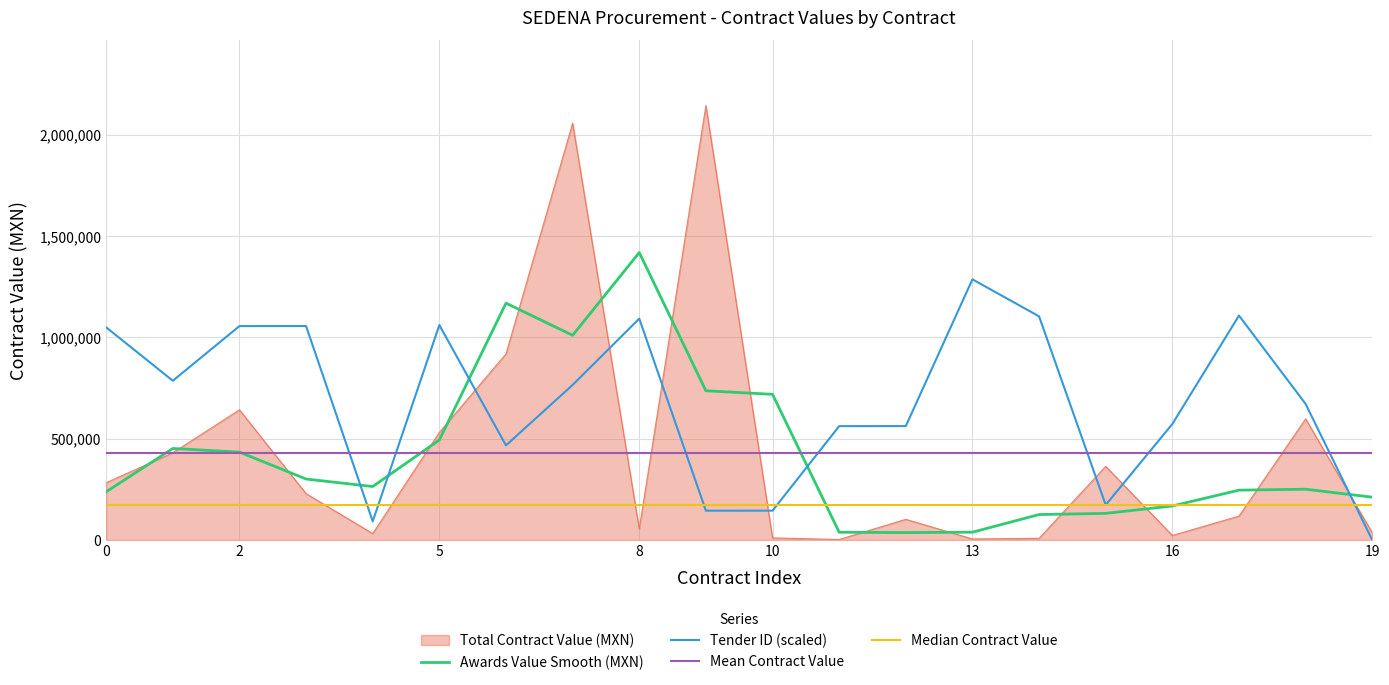

Which series has the largest total across all categories?

Tender ID (scaled)